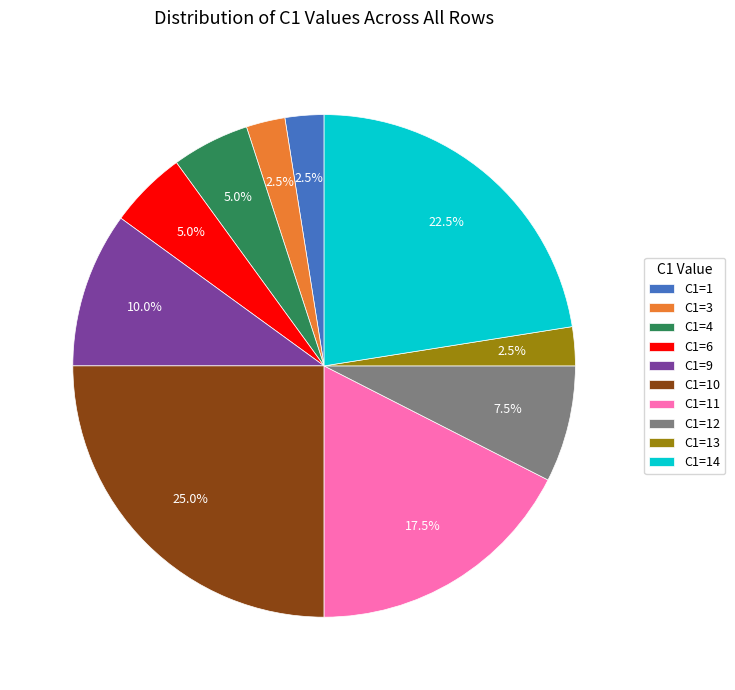

What is the total percentage of C1=10 and C1=14?

47.5%